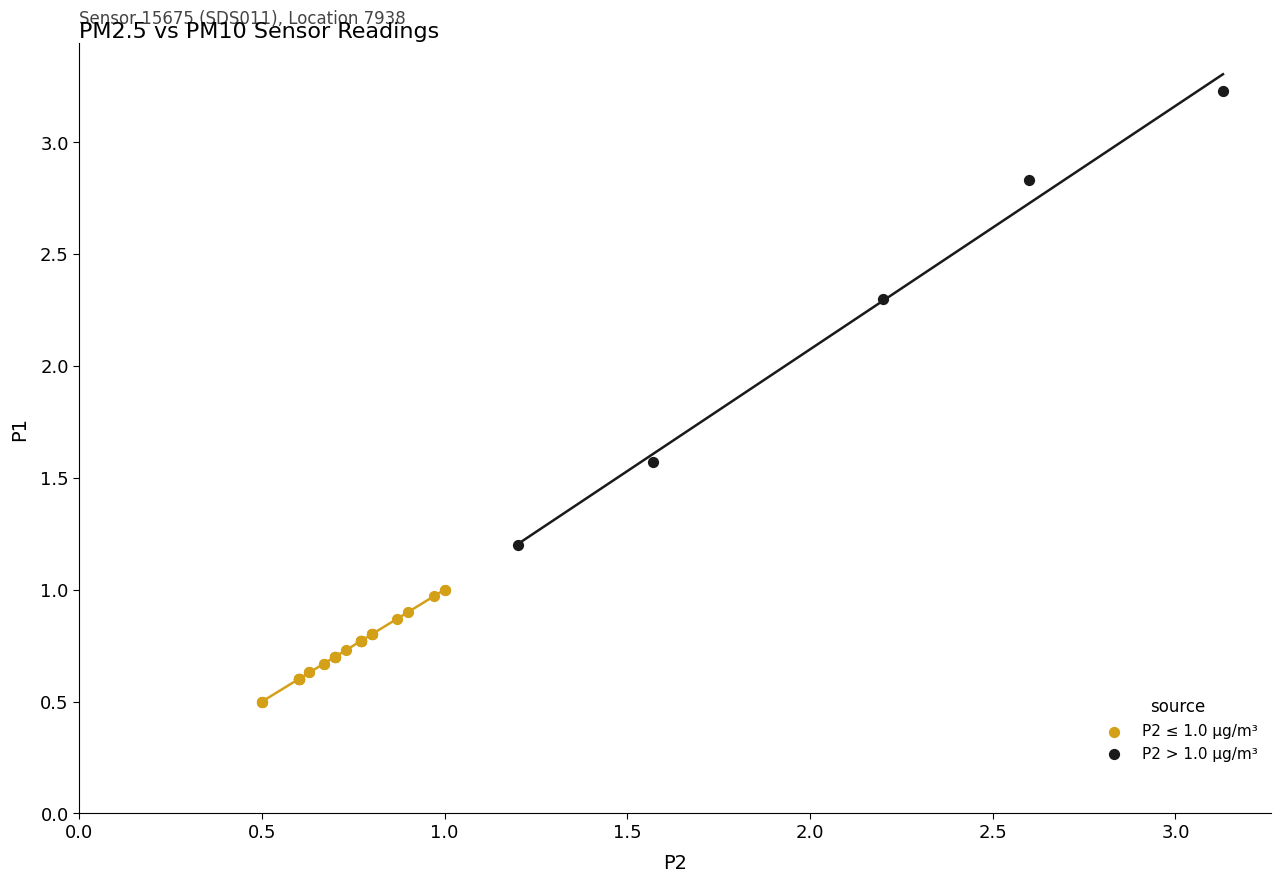

Which series reaches the maximum Y coordinate?

P2 > 1.0 µg/m³